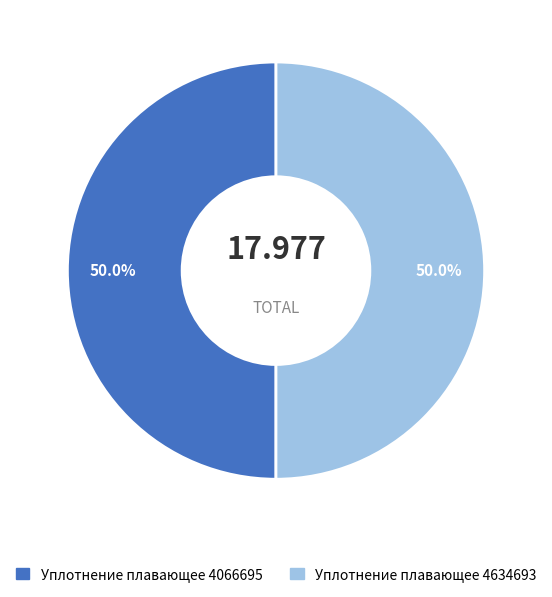

True or false: Уплотнение плавающее 4634693 accounts for 44% of the total.

False